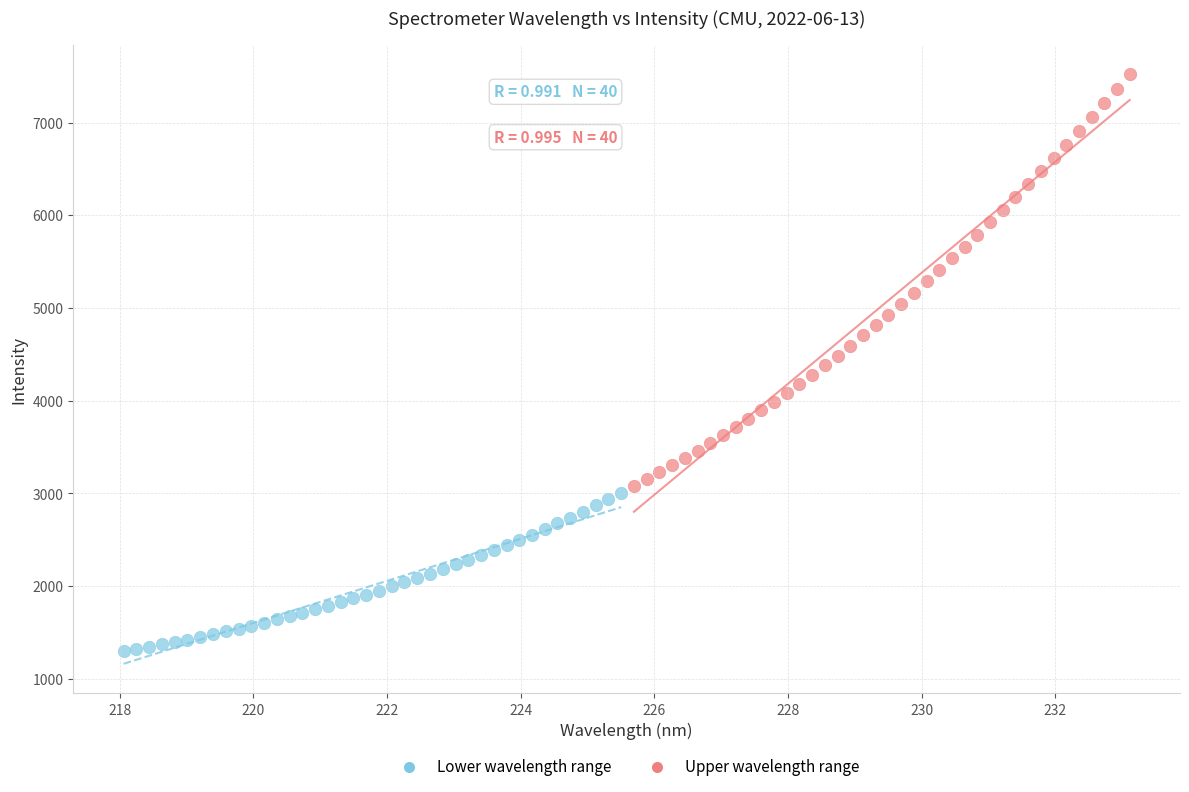

What are all the series names shown in the legend?

Lower wavelength range, Upper wavelength range